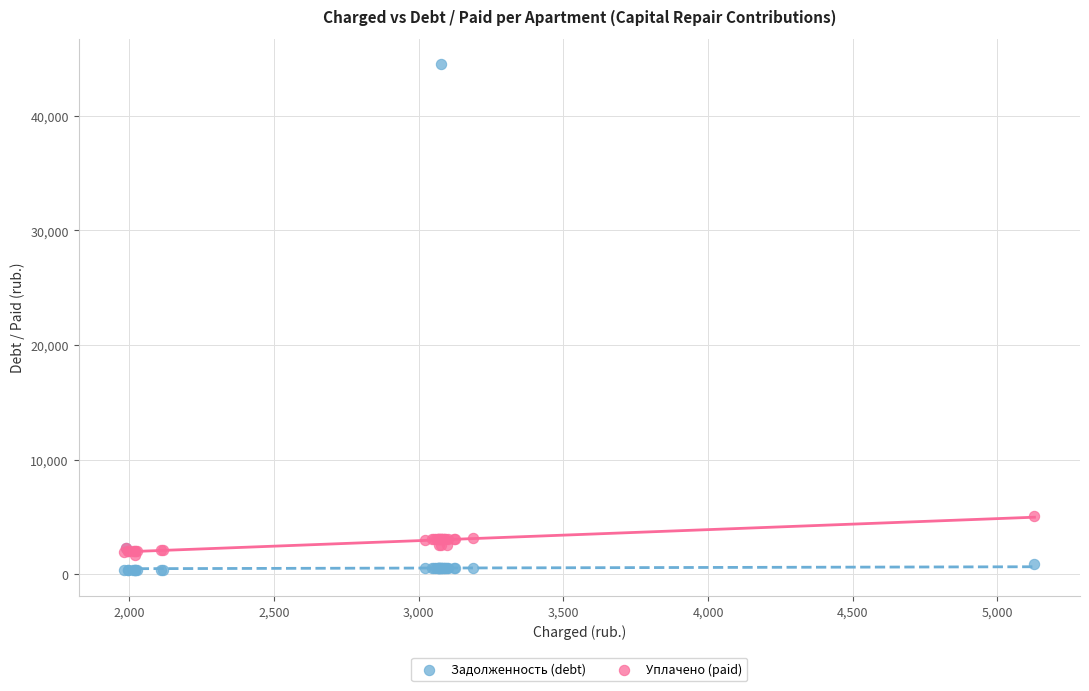

What are all the series names shown in the legend?

Задолженность (debt), Уплачено (paid)